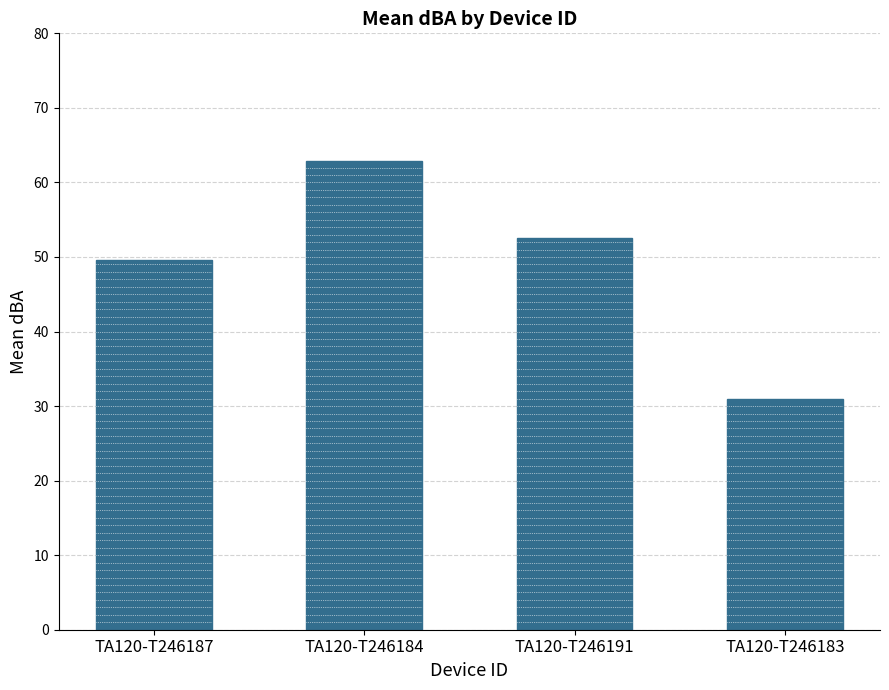

How many bars are there in total?

4